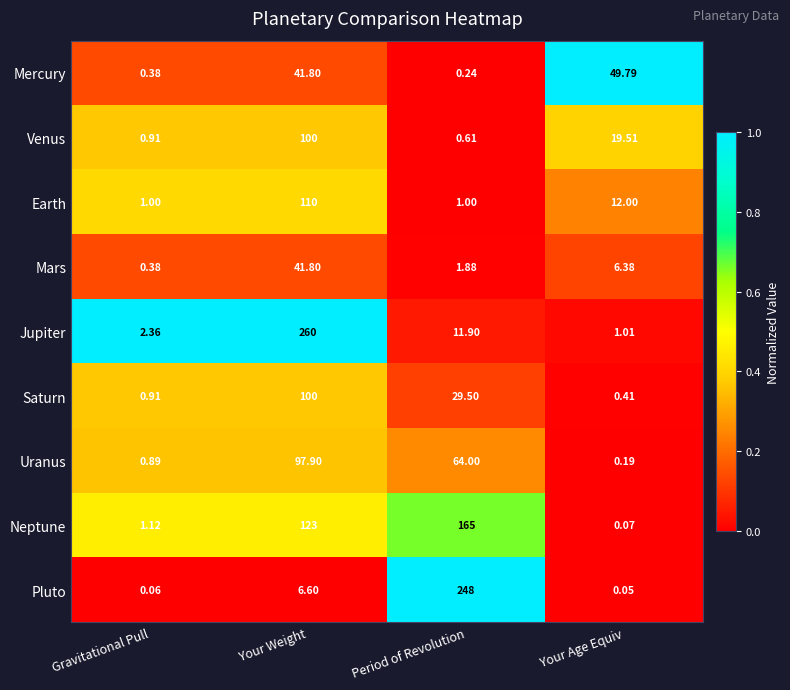

At how many categories does at least one series exceed 0?

4